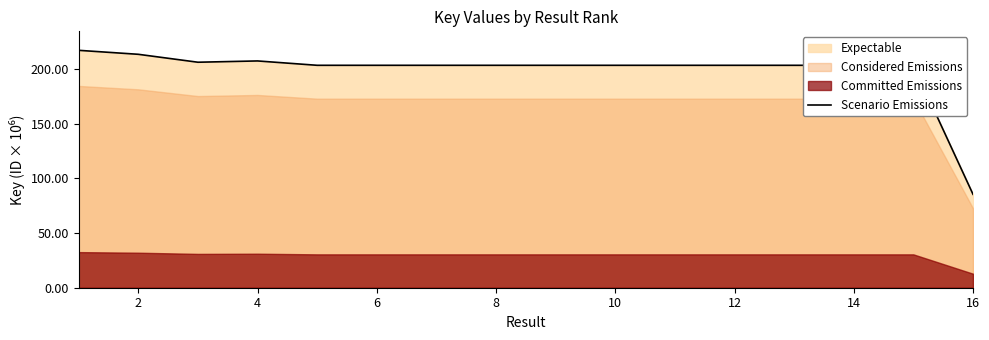

What is the value of the 1st point from the left?

217.0